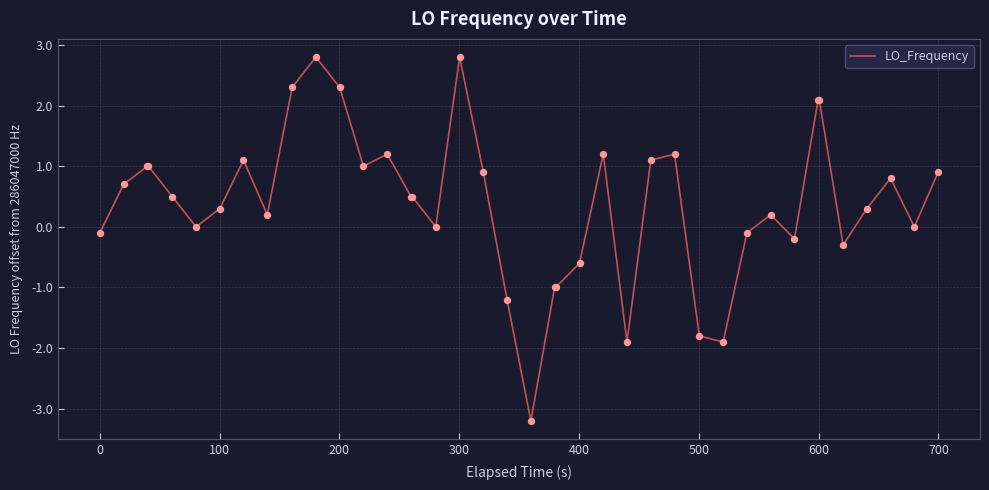

What is the minimum value shown in the chart?

-3.2